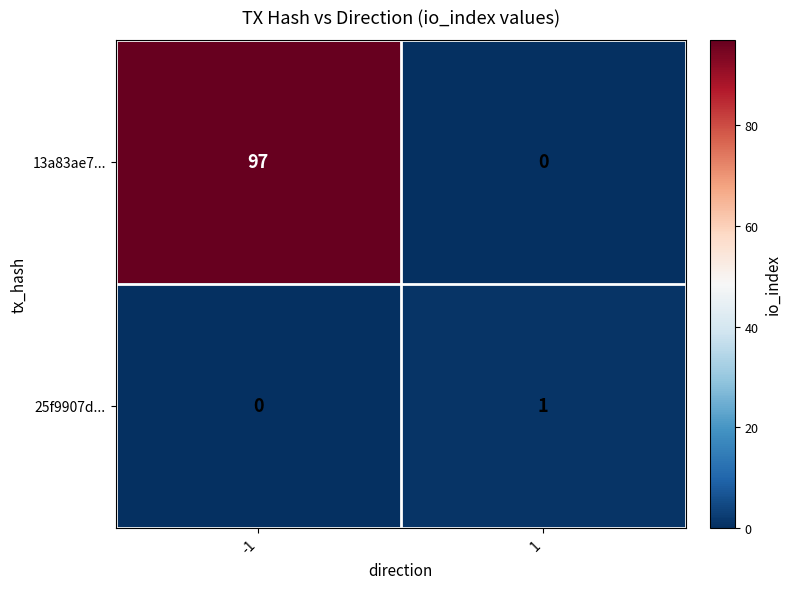

How many distinct data groups are displayed?

2